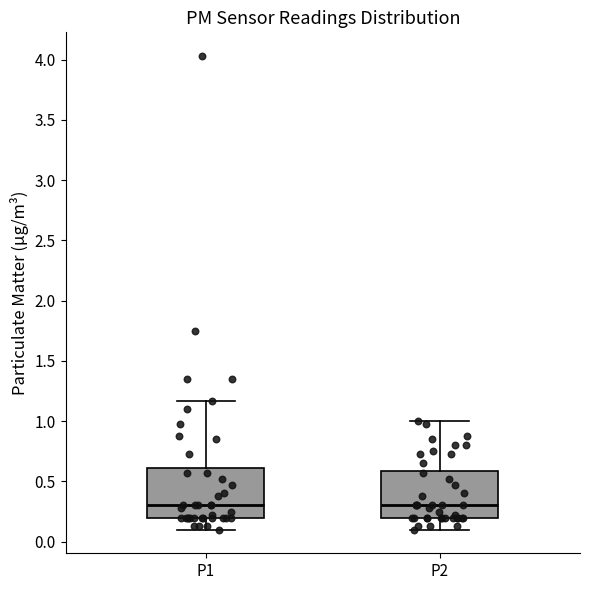

Reading left to right, read every box against the y-axis: the position of its median line, the range the box covers, and the ends of its whiskers. The values are not printed on the chart, so give them approximately, as read against the axis.

P1: median 0.30, box 0.20 to 0.60, whiskers 0.10 to 1.15
P2: median 0.30, box 0.20 to 0.60, whiskers 0.10 to 1.00